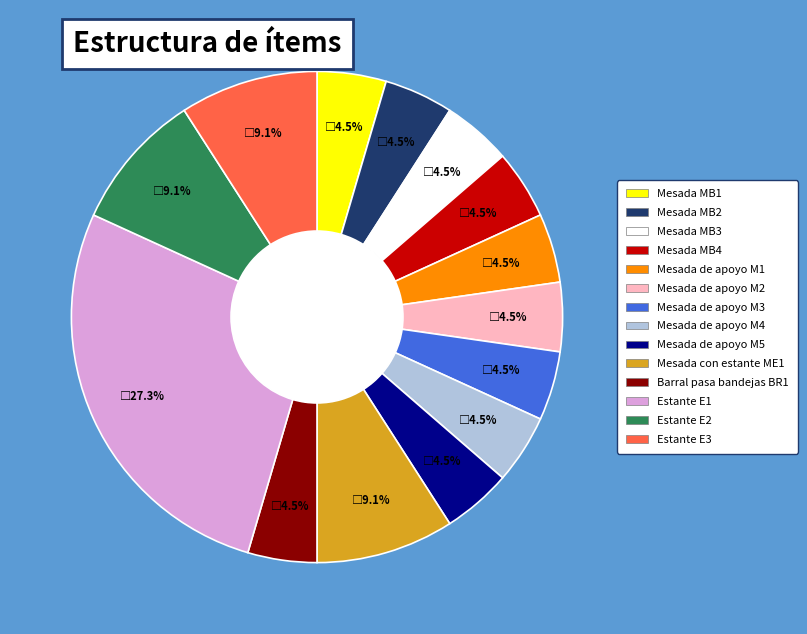

How many segments does this pie chart have?

14